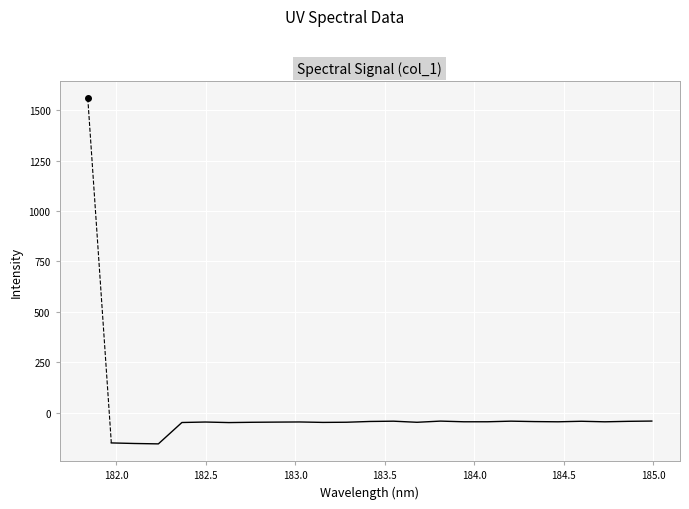

What is the difference between the maximum and minimum values?

113.1